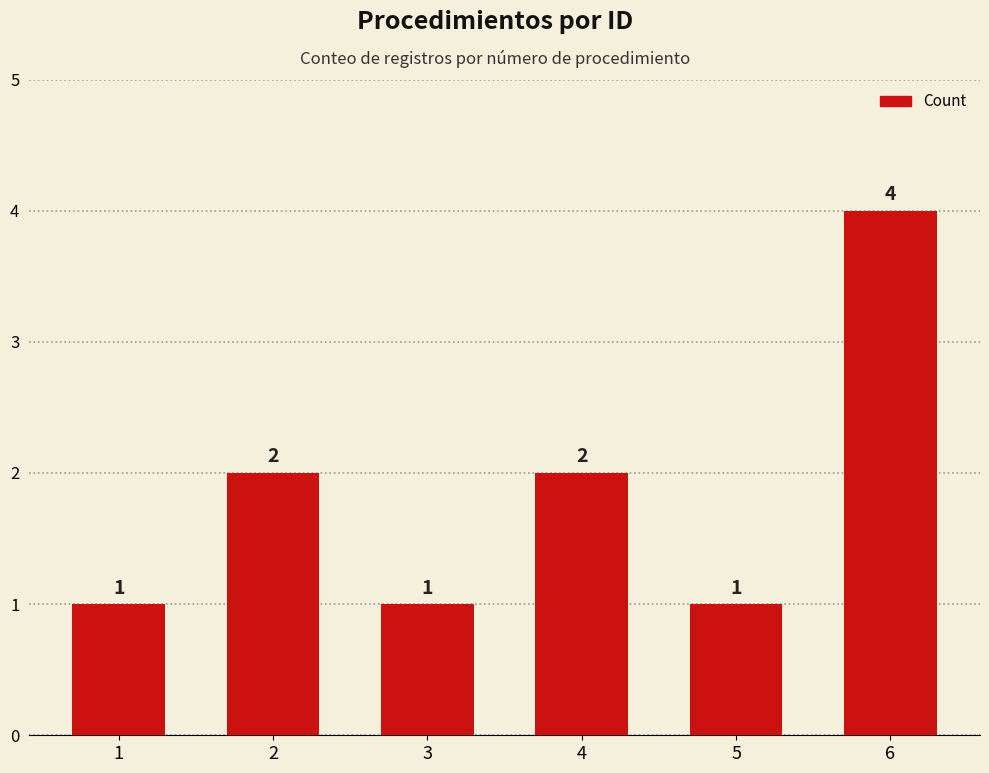

What is the value of the 6th bar from the left?

4